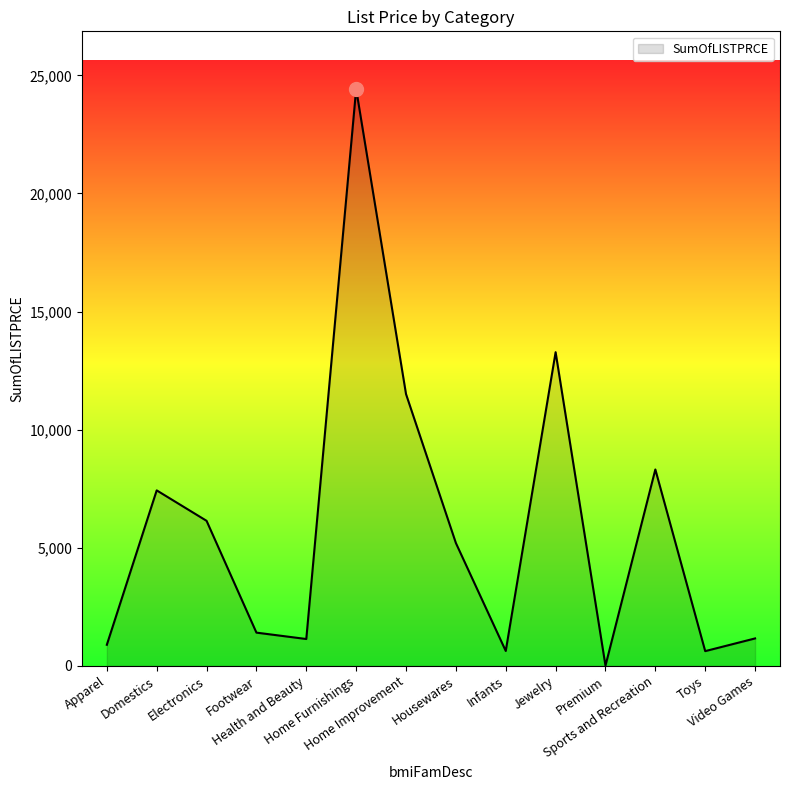

What is the maximum value shown in the chart?

24419.0